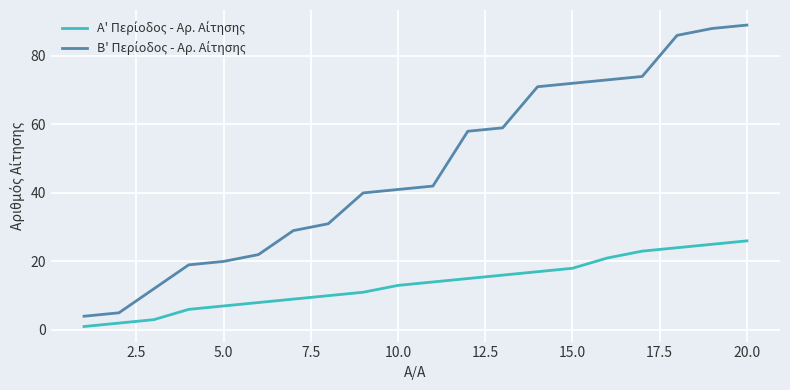

Does the chart have visible grid lines?

Yes